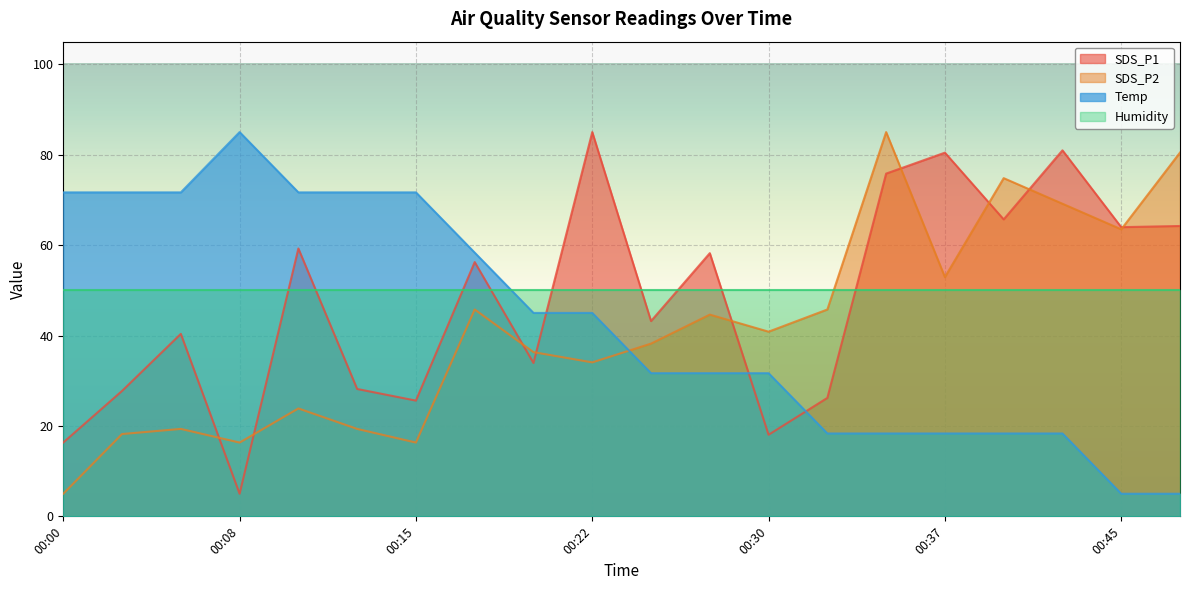

True or false: SDS_P2 has more than 0 points higher than both neighbors.

True